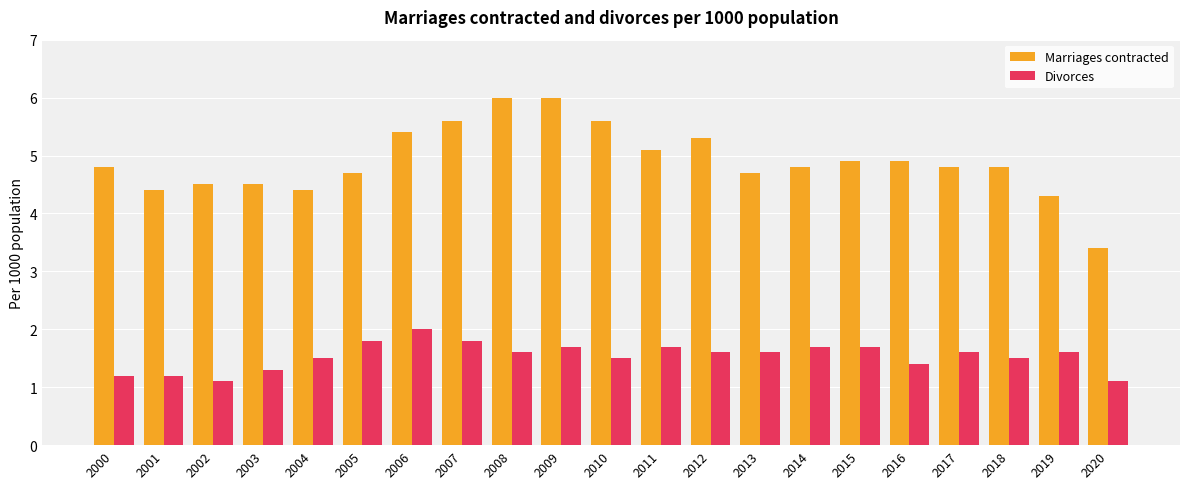

What is the difference between the highest and lowest values at 2015?

3.2